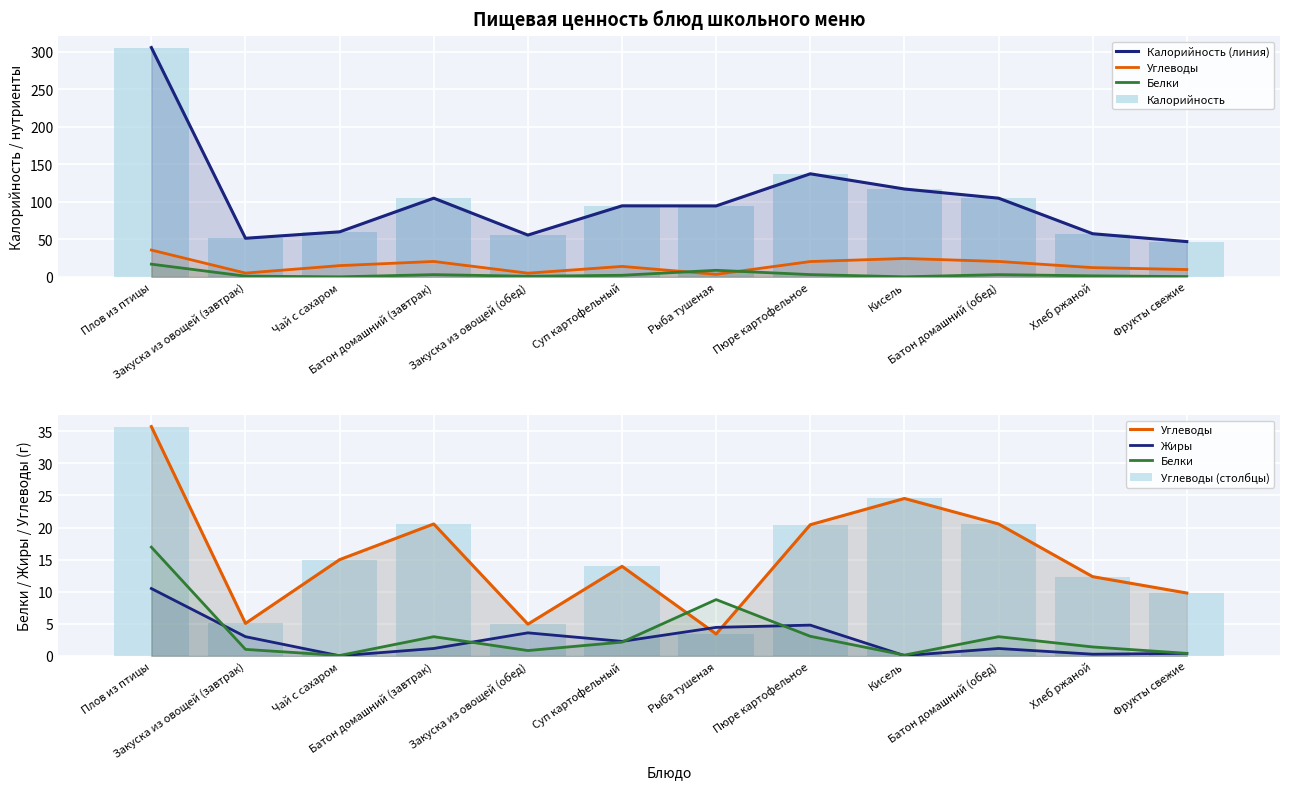

Is the value of Углеводы at Хлеб ржаной greater than the value of Белки at Чай с сахаром?

Yes